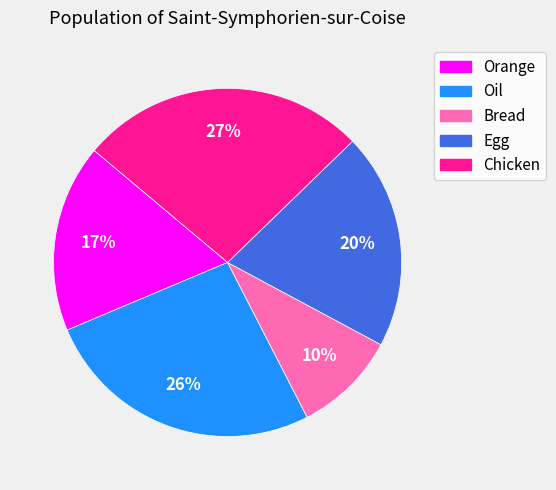

Which has a higher value, Bread or Oil?

Oil